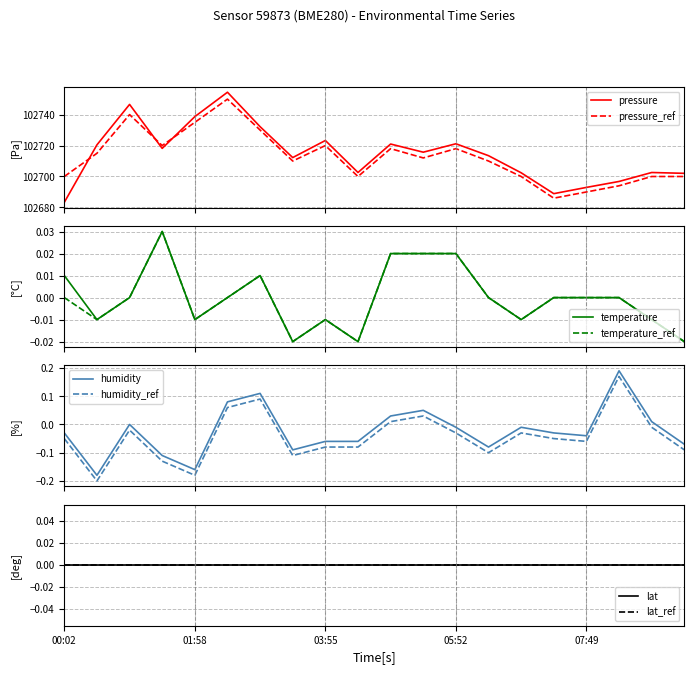

Count the number of categories in the chart.

20